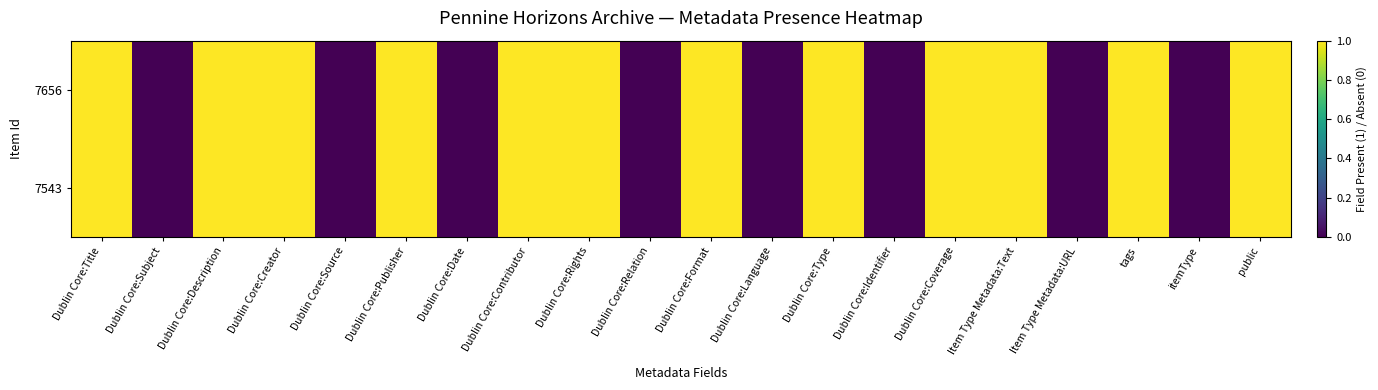

Rank the series at Item Type Metadata:Text from highest to lowest value.

7656, 7543